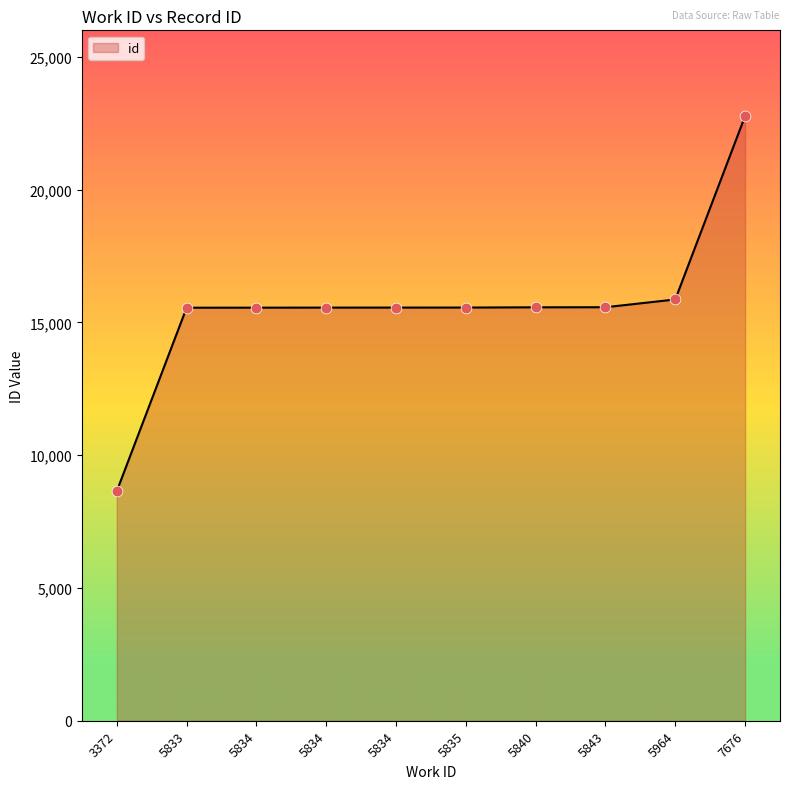

Approximately how many times larger is the value at 3372 compared to 5834?

0.6